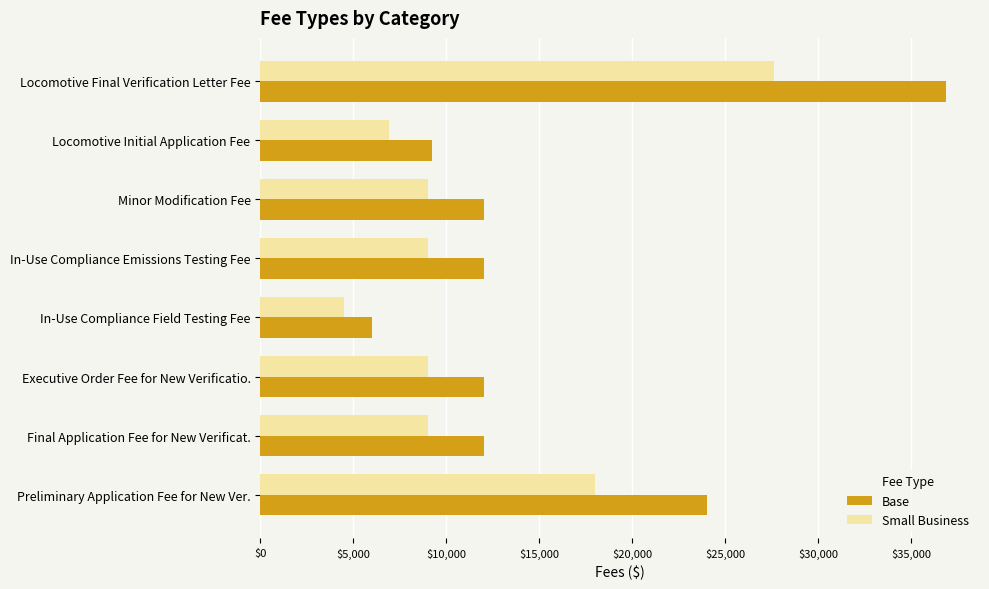

At which label is Base closest to 21439?

Preliminary Application Fee for New Ver.